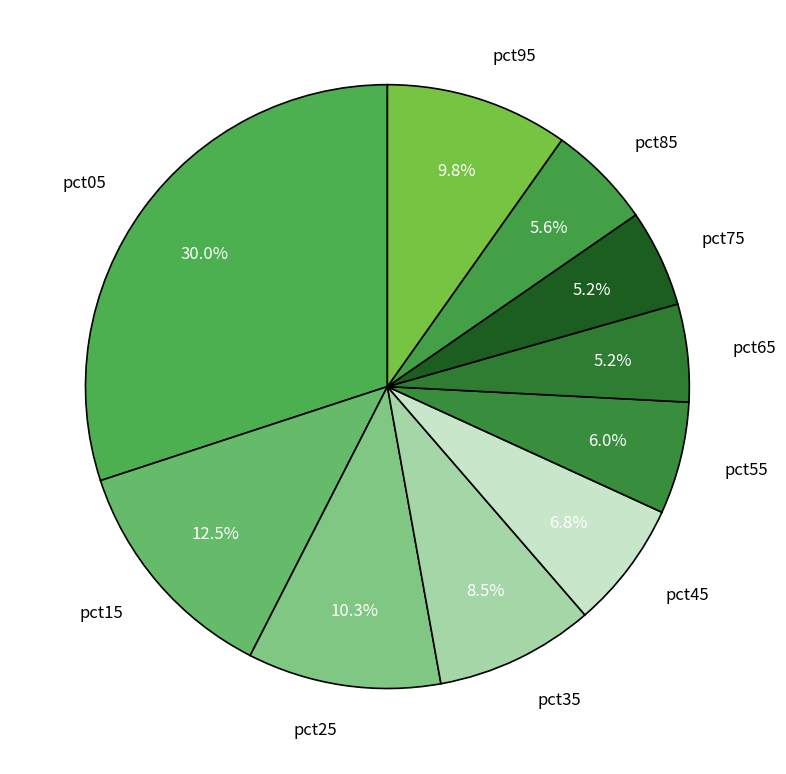

What is the largest slice in the pie chart?

pct05